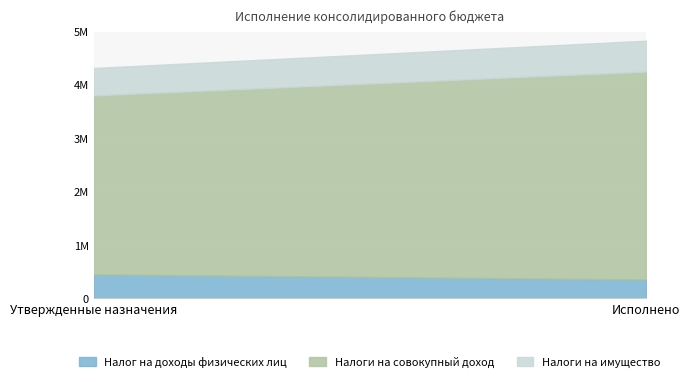

The Налоги на совокупный доход series shows 3889224.1 at Исполнено. True or false?

True